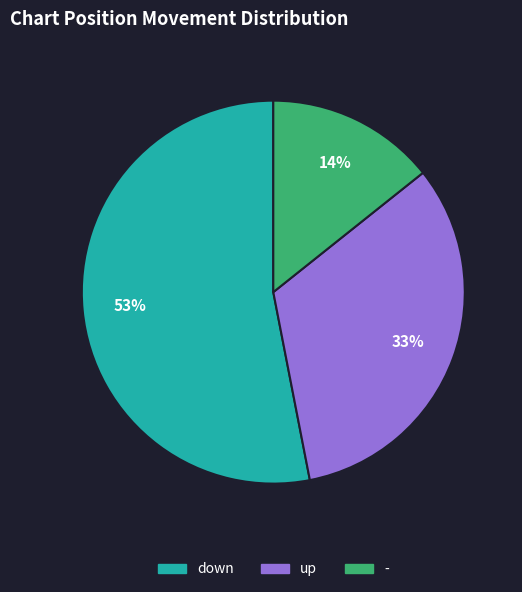

Combined, do up and - account for over 50%?

No